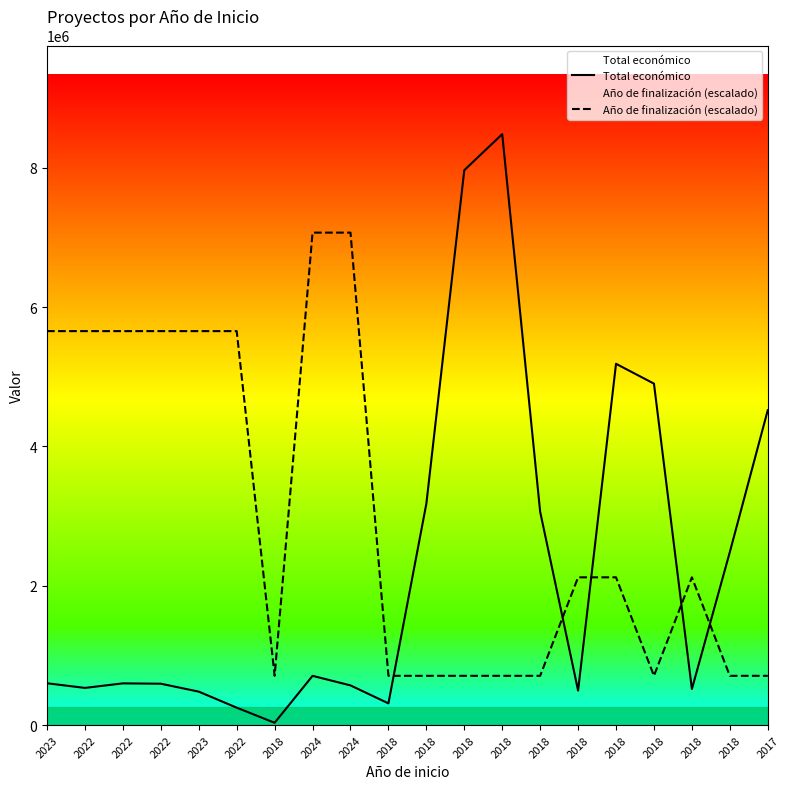

How many values in the Total económico series exceed 599883?

9